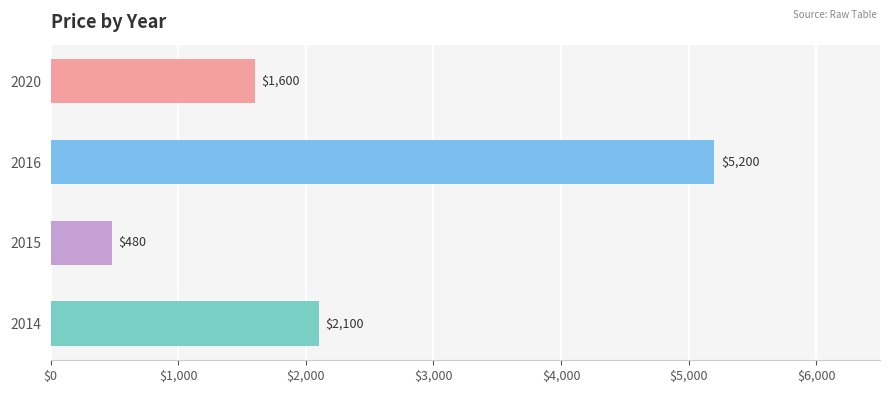

List the labels in order of value, smallest first.

2015, 2020, 2014, 2016